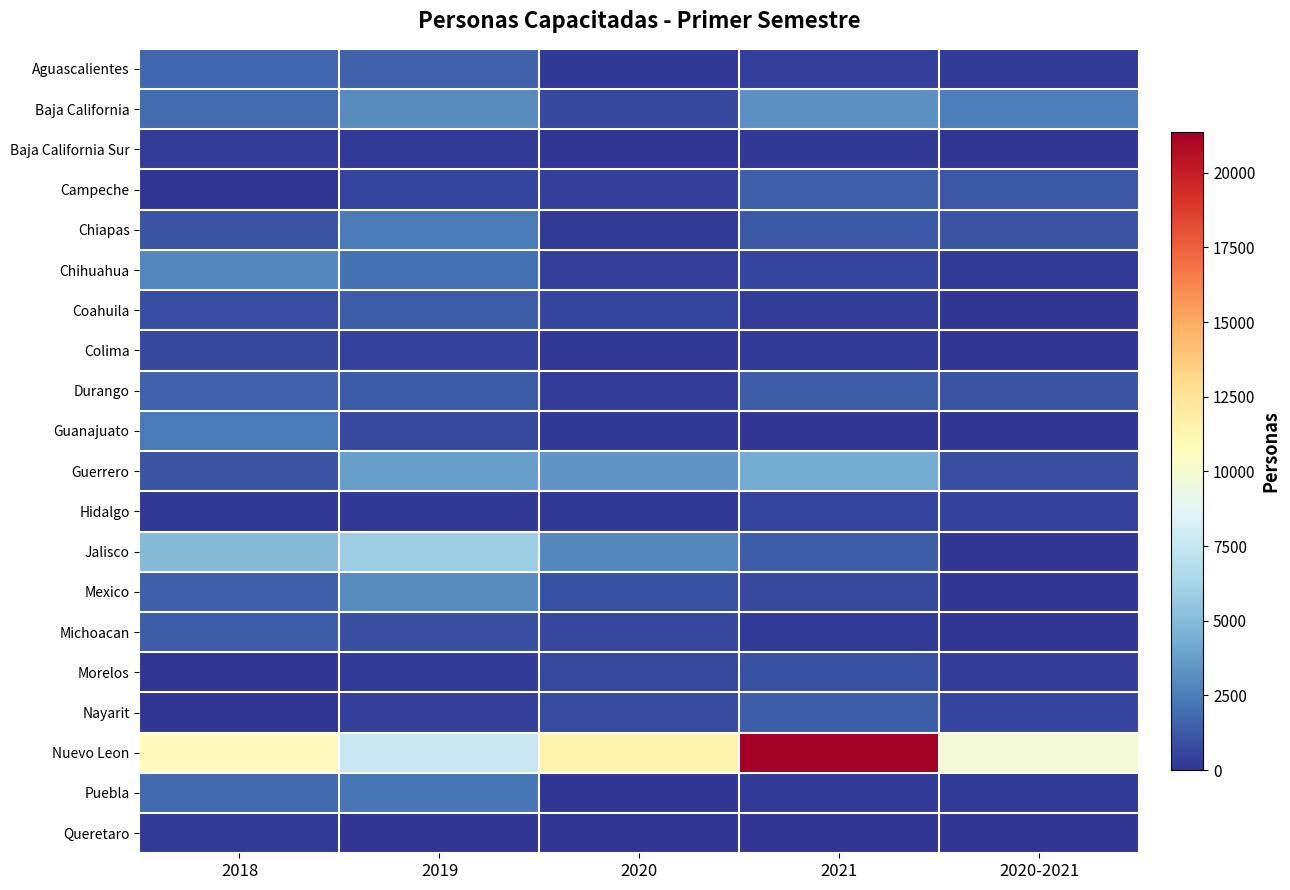

Rank the series by their maximum value, from highest to lowest.

Nuevo Leon, Jalisco, Guerrero, Baja California, Mexico, Chihuahua, Guanajuato, Chiapas, Puebla, Aguascalientes, Durango, Campeche, Michoacan, Coahuila, Nayarit, Morelos, Colima, Hidalgo, Baja California Sur, Queretaro